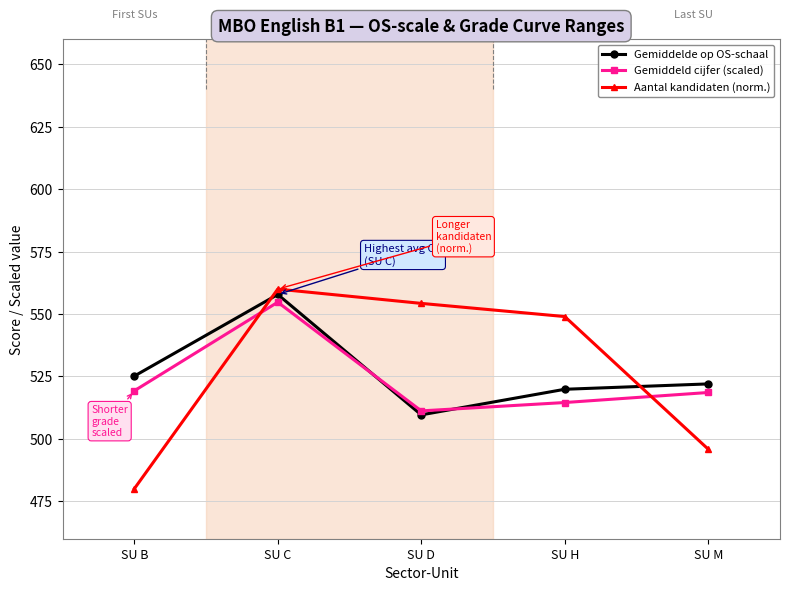

What is the value of the Gemiddelde op OS-schaal point at the 3rd from the left?

509.6